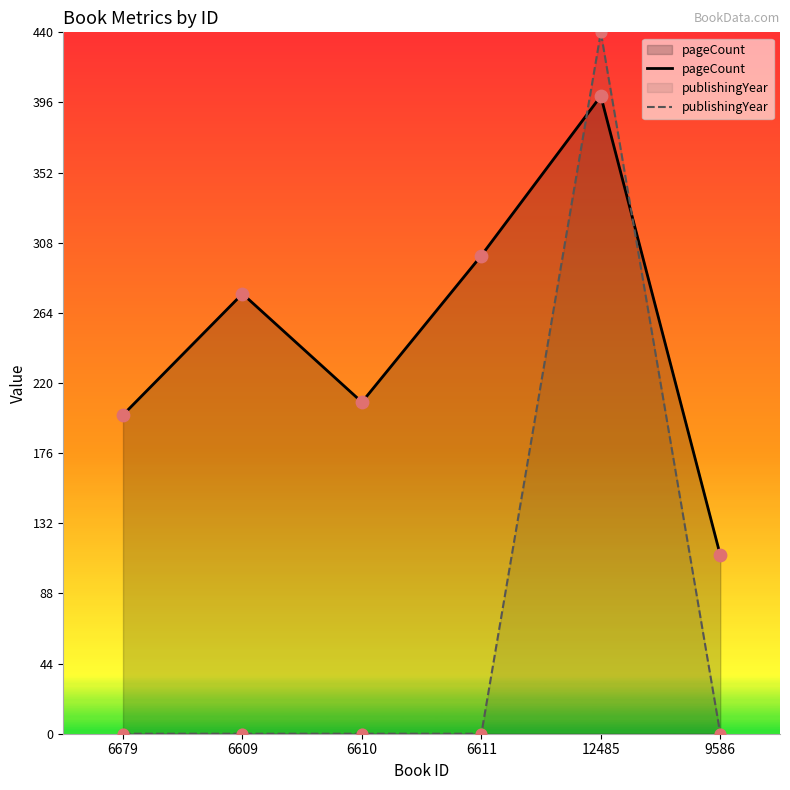

Which series reaches the maximum Y coordinate?

publishingYear